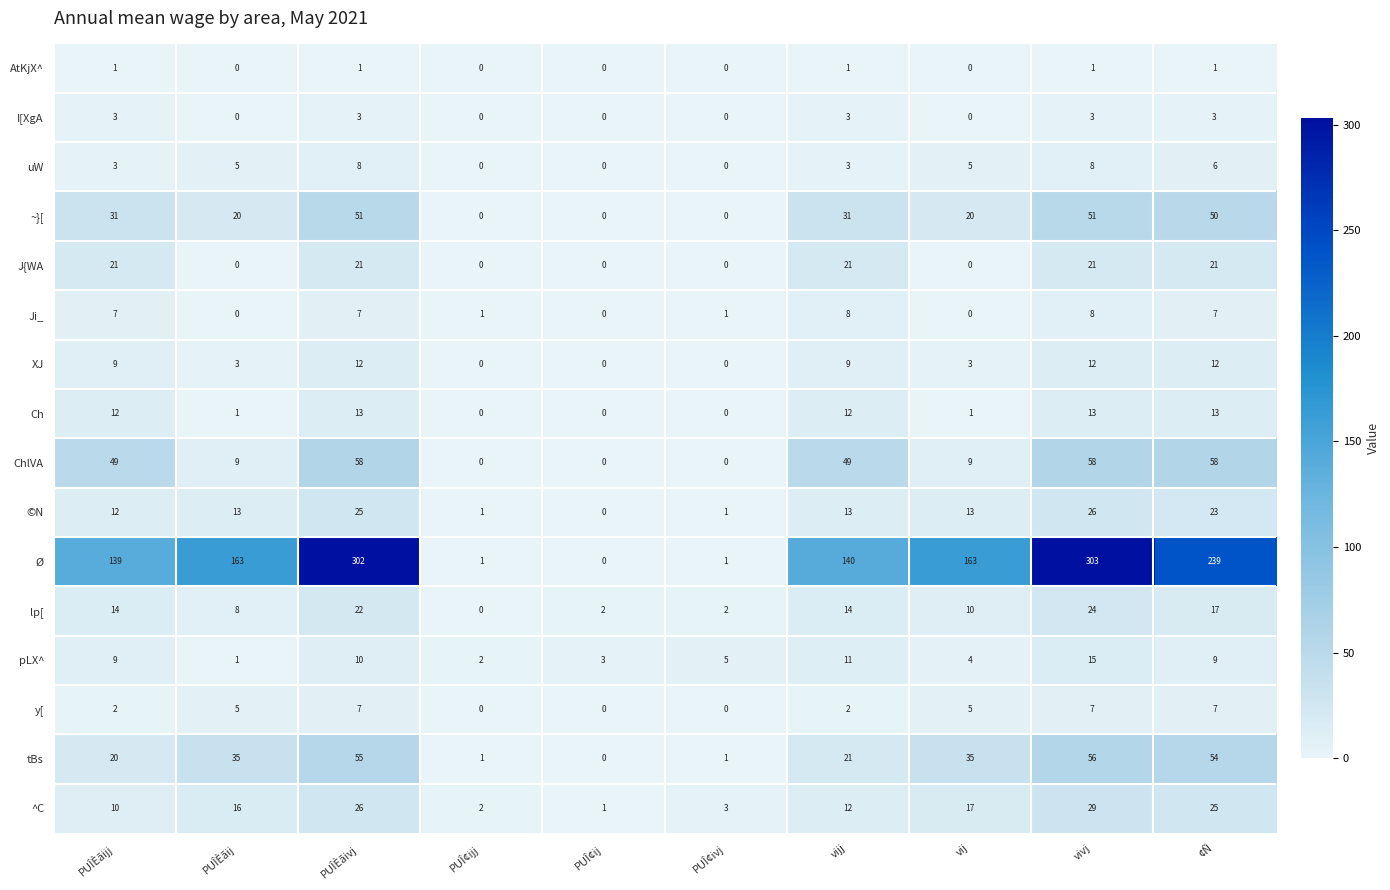

Between PUÎ¢ijj and PUÎ¢ivj, which series saw the biggest shift?

pLX^